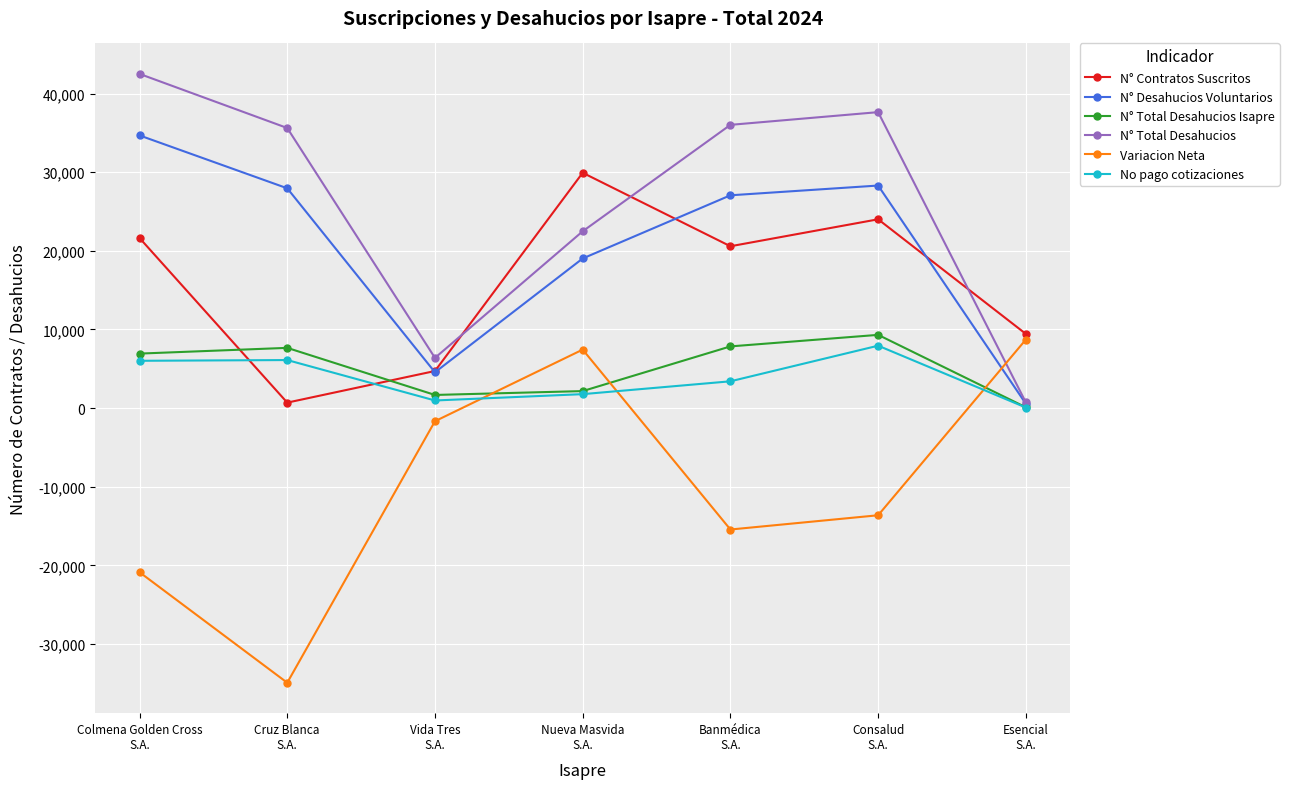

What is the sum of the No pago cotizaciones values at Esencial
S.A. and Banmédica
S.A.?

3486